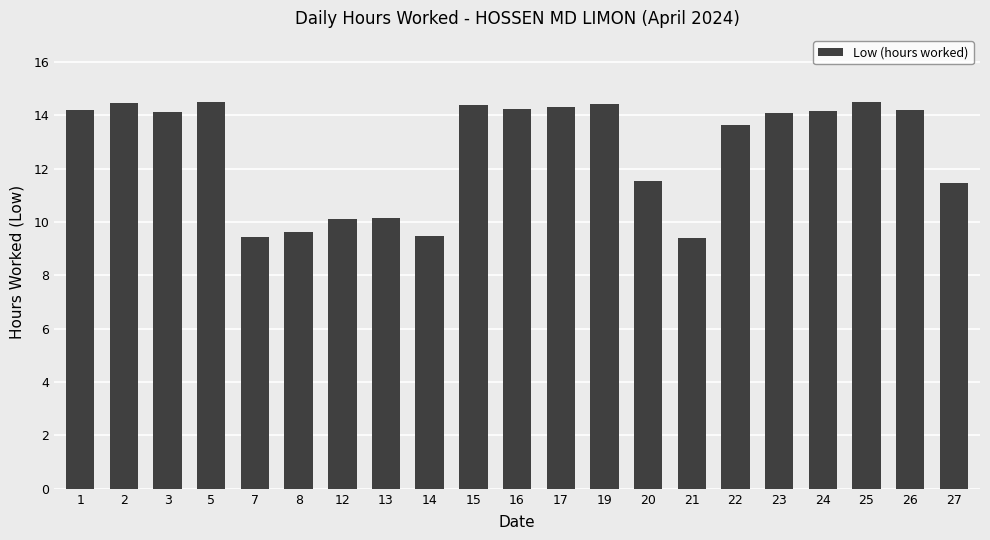

Count the number of values greater than 14.

12